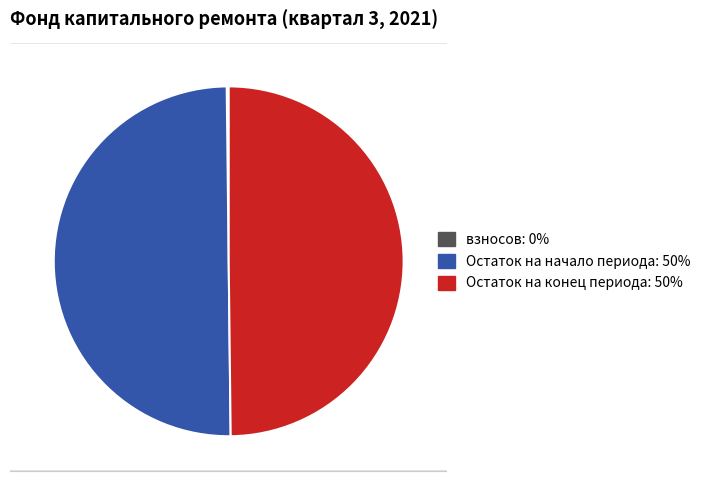

What is the largest slice in the pie chart?

Остаток на начало периода